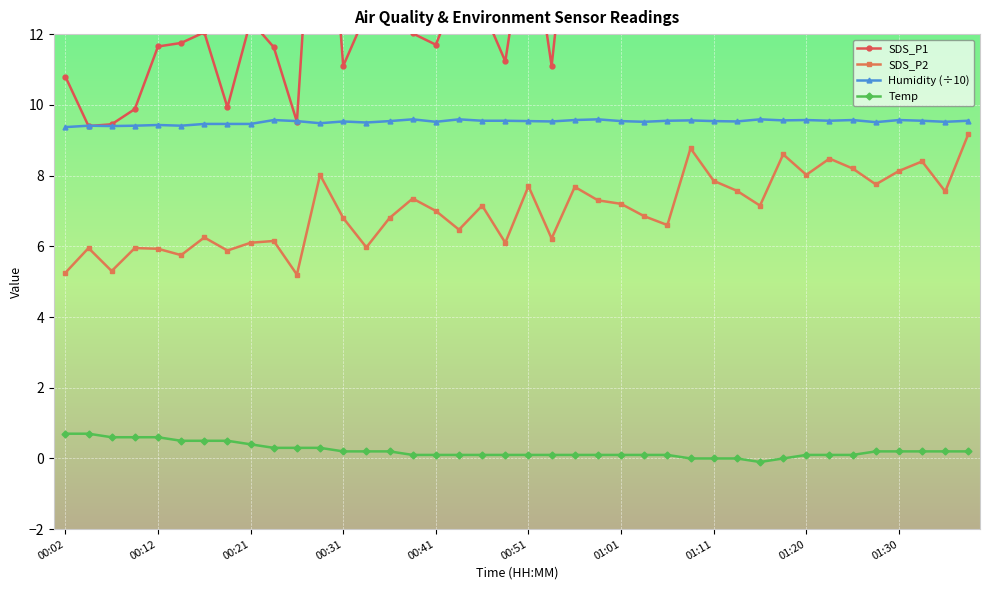

What is the highest value of the SDS_P2 series?

9.2